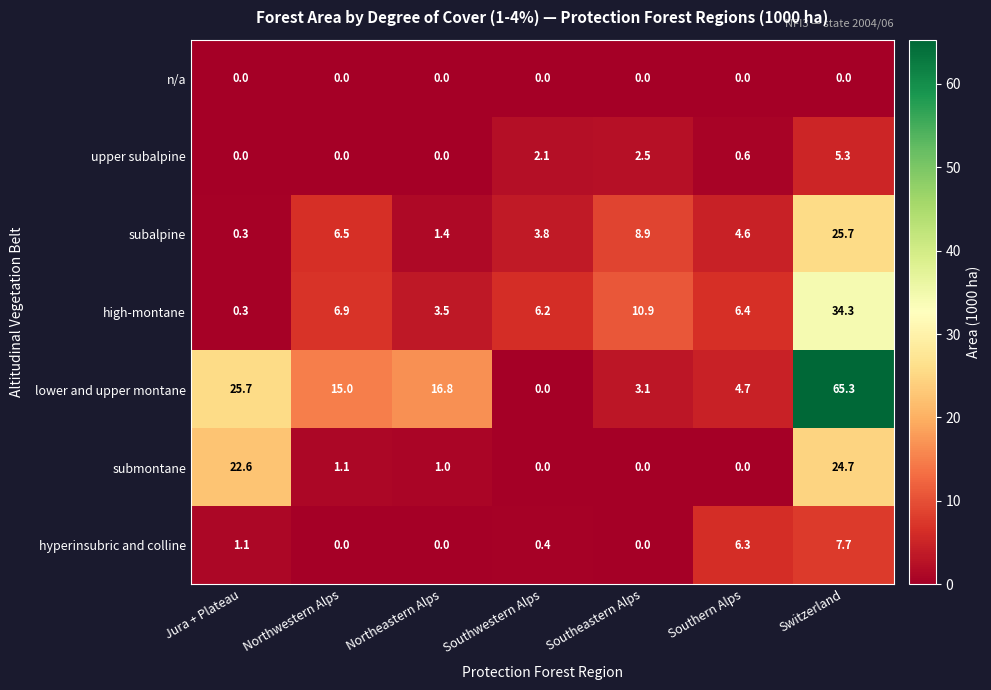

Count the number of data series in this chart.

7